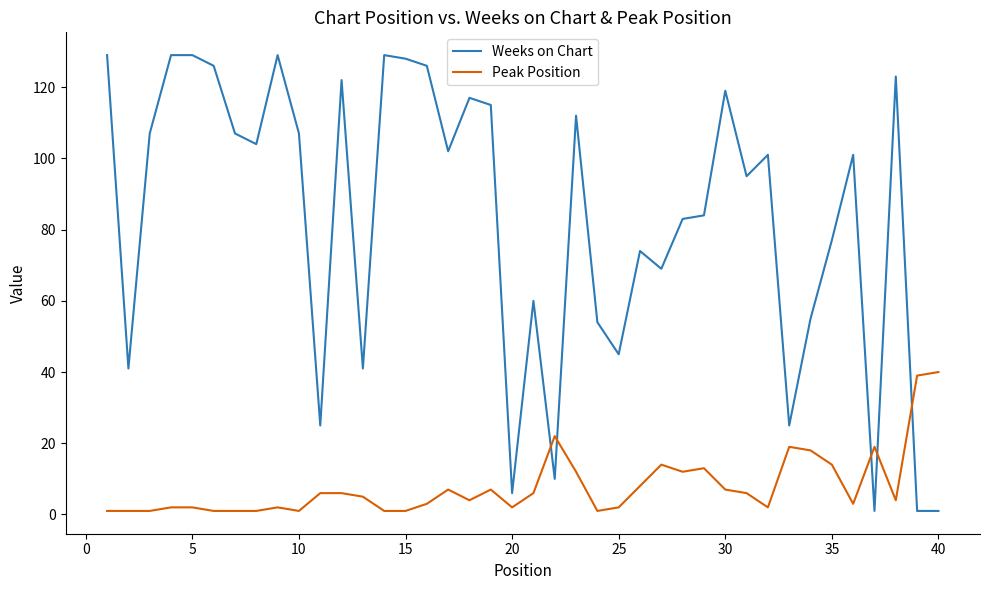

Which series has the largest range (max minus min)?

Weeks on Chart